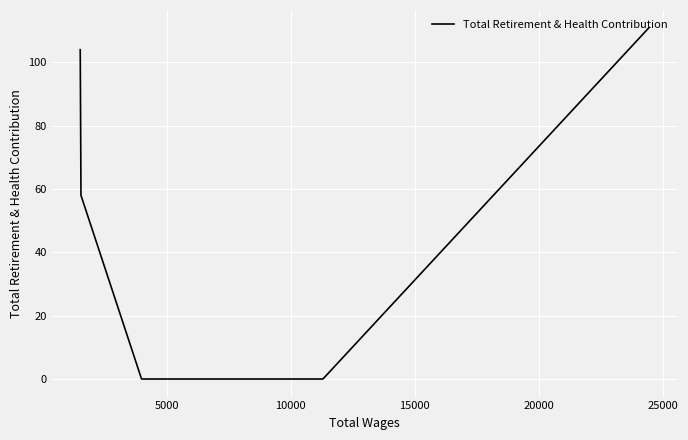

What is the sum of all values?

273